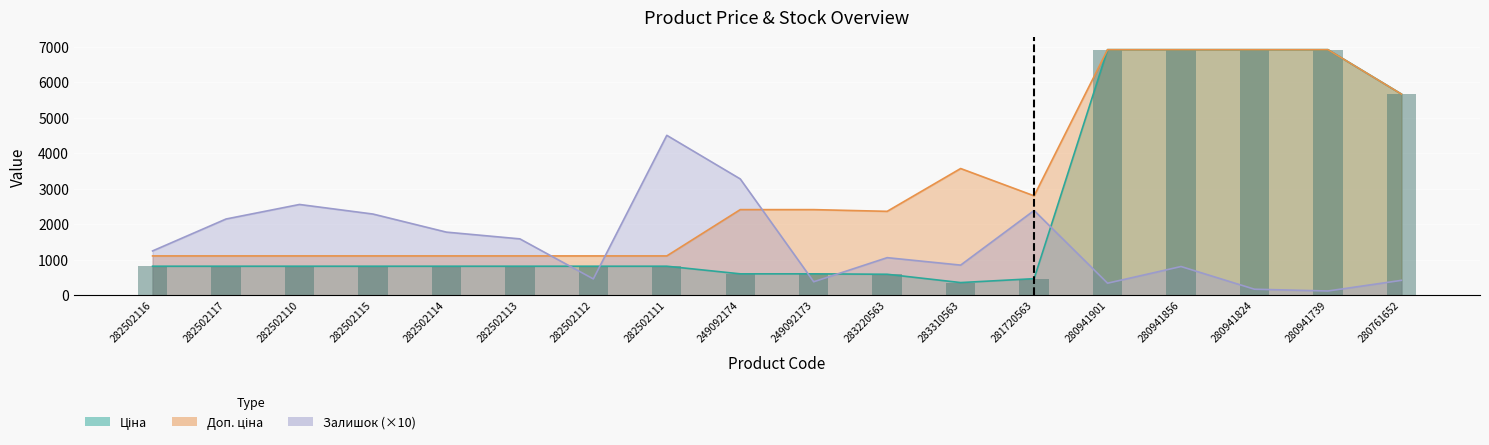

Are the bars horizontal?

No